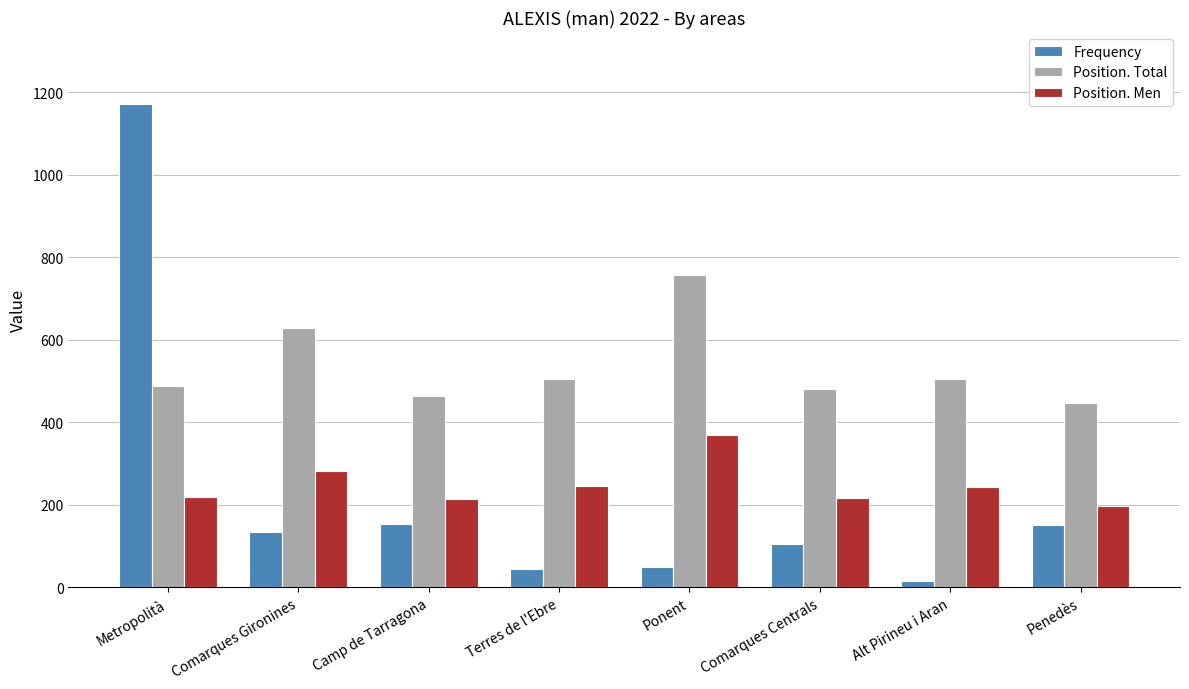

At which label does Frequency reach its peak?

Metropolità